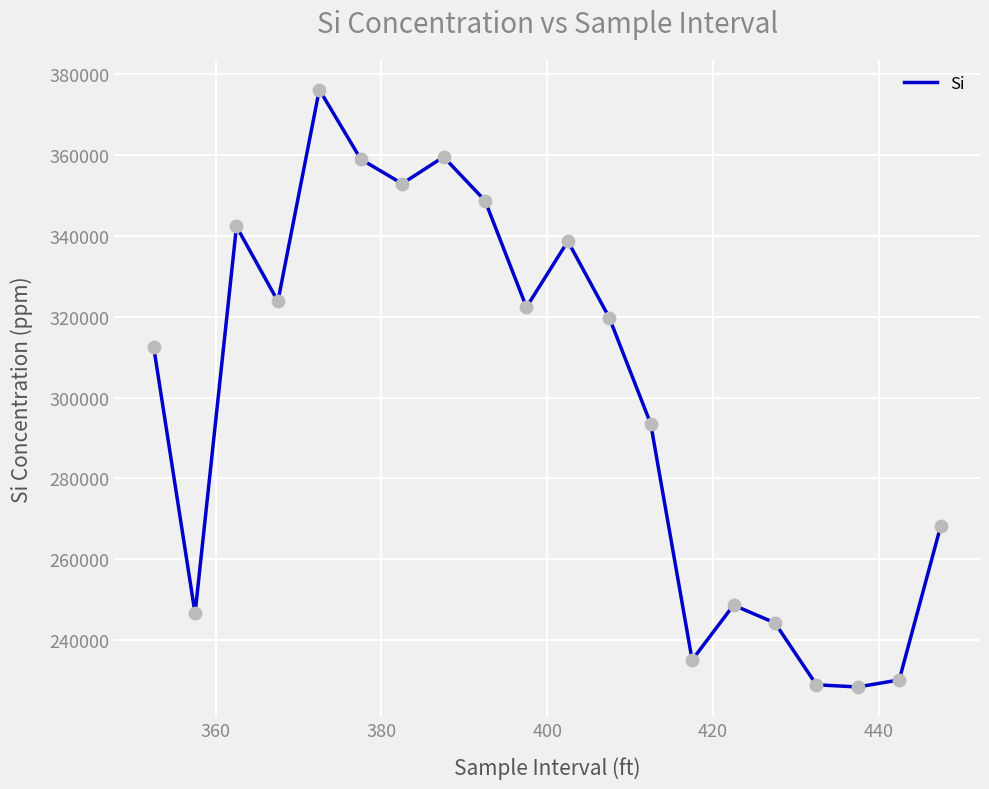

What is the greatest value displayed?

376230.6